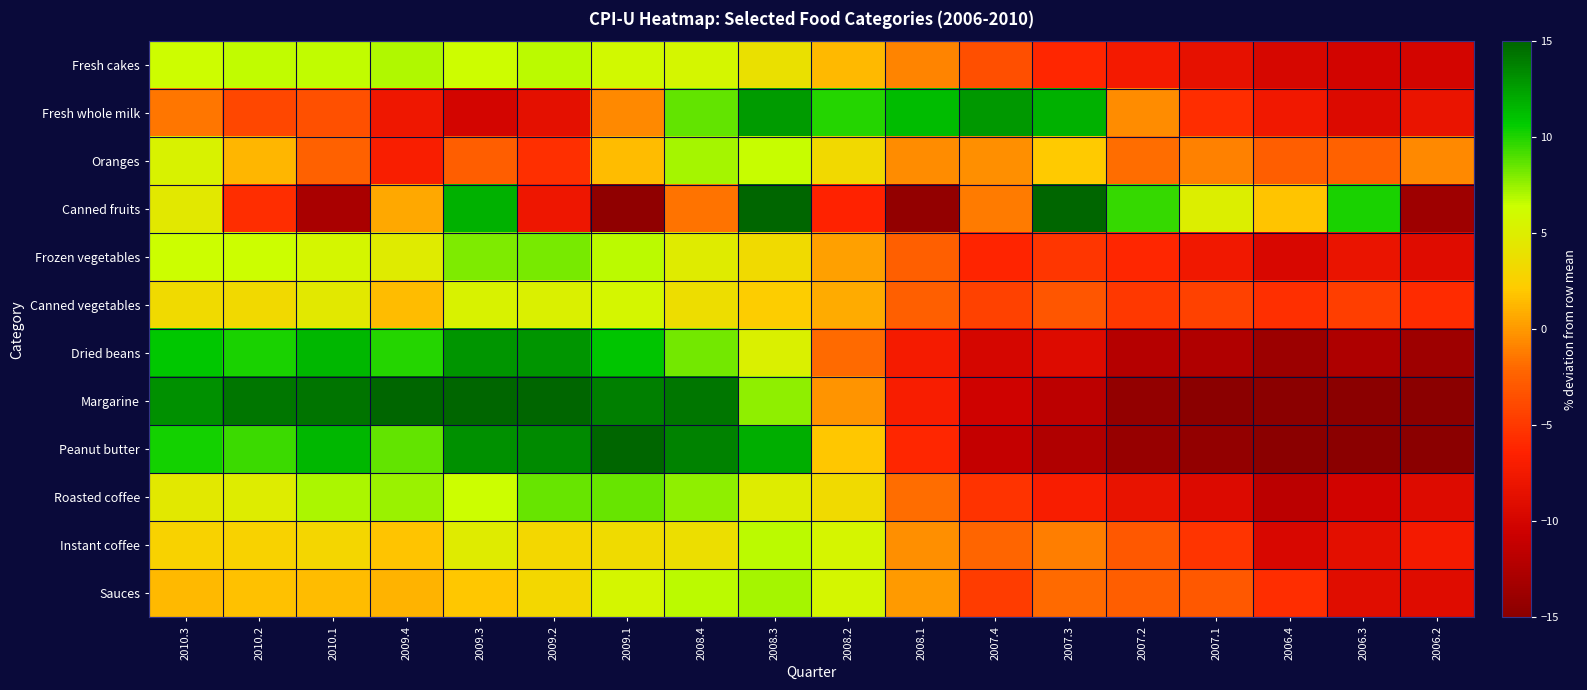

What is the spread (max minus min) of values at 2009.3?

26.2